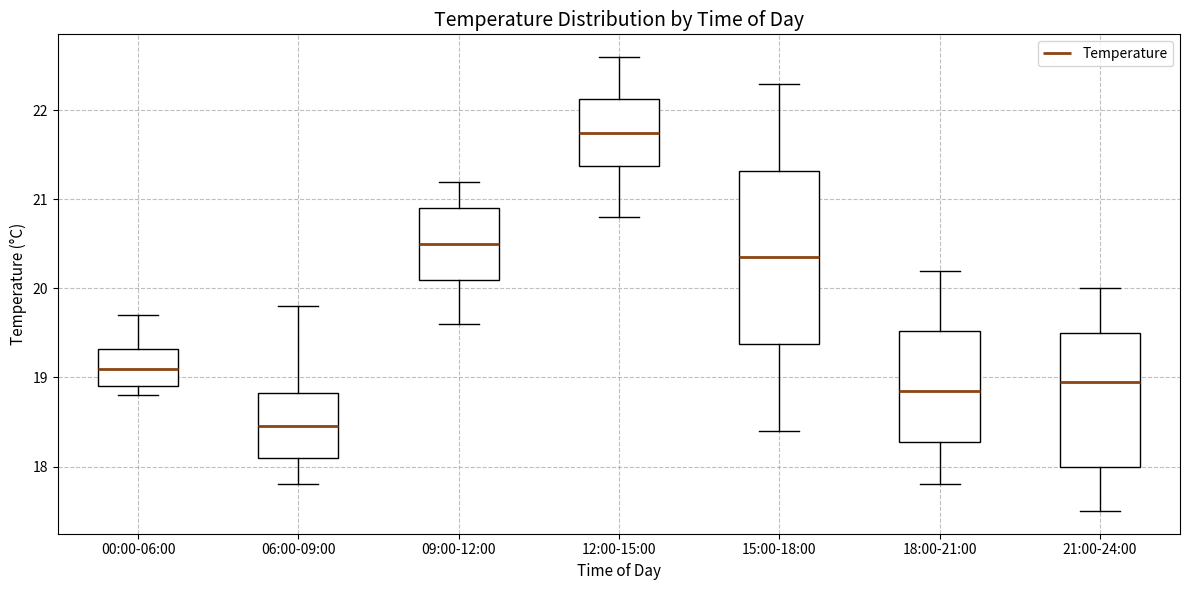

Which box's median line is the highest?

12:00-15:00